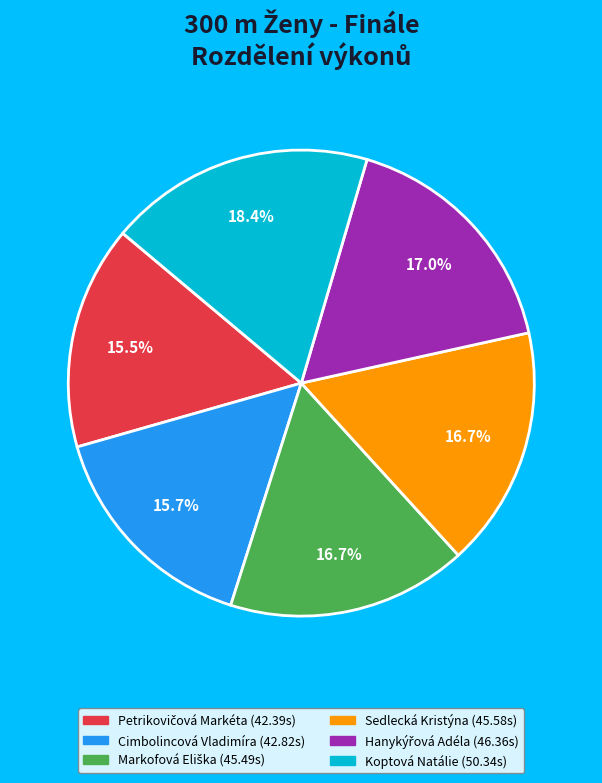

Which has a higher value, Koptová Natálie or Cimbolincová Vladimíra?

Koptová Natálie